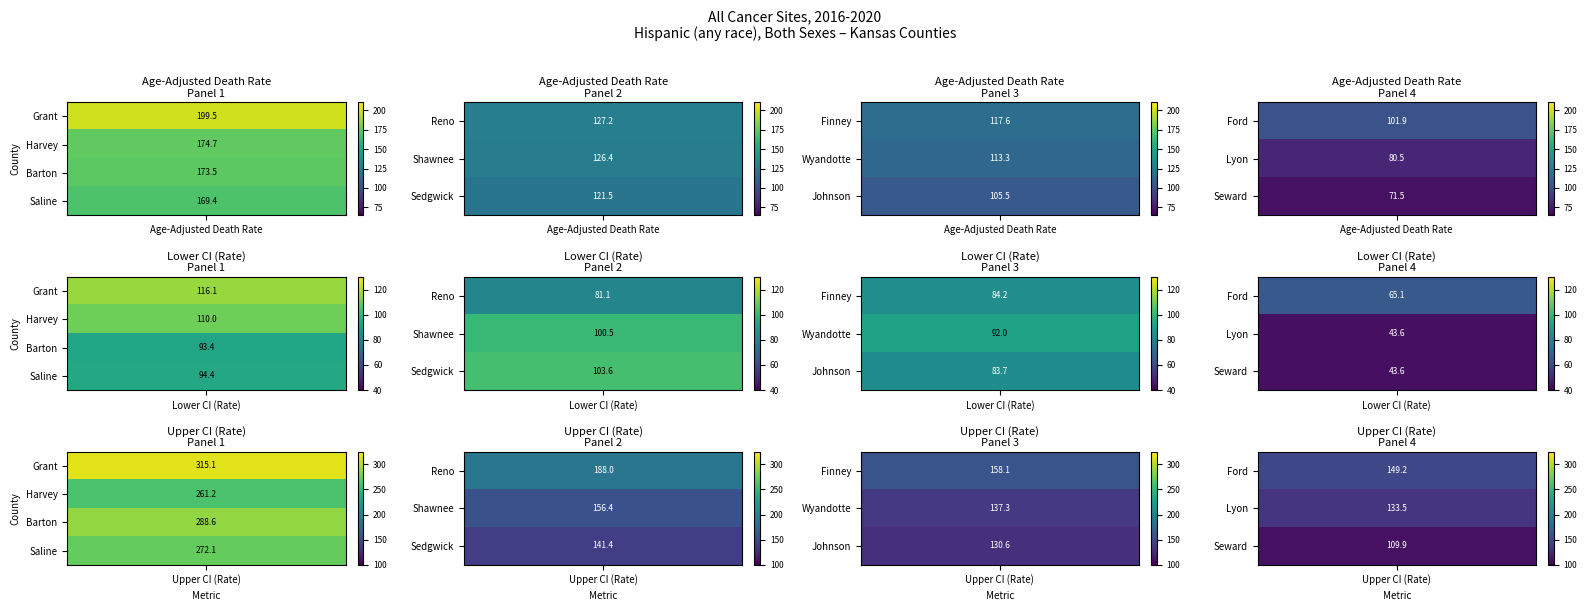

What is the difference between the maximum and second lowest values in the Grant County series?

115.6